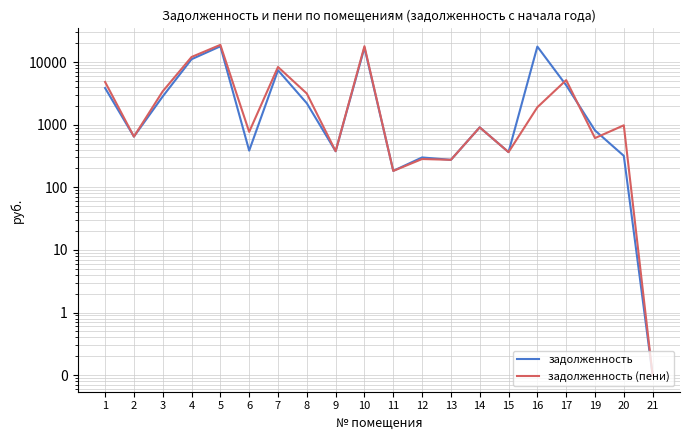

Reading left to right, what are all the values shown in this chart?

задолженность: 1=3844.3	2=645.6	3=2822.7	4=11086.6	5=17819.5	6=385.0	7=7390.1	8=2195.6	9=376.2	10=16949.2	11=183.1	12=299.6	13=274.5	14=906.2	15=364.5	16=17638.8	17=4261.6	19=809.3	20=317.9	21=0.1
задолженность (пени): 1=4805.4	2=644.0	3=3405.9	4=12032.3	5=18802.6	6=767.0	7=8335.8	8=3139.6	9=377.2	10=17884.8	11=182.6	12=282.8	13=274.5	14=905.8	15=364.2	16=1896.6	17=5142.7	19=610.6	20=976.4	21=0.1